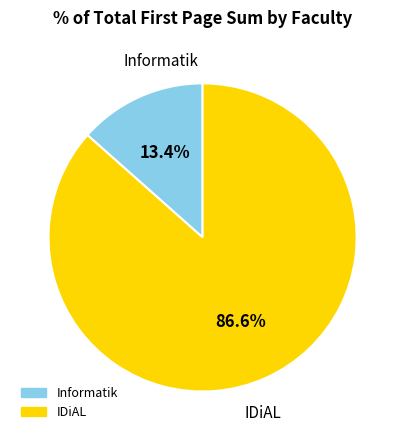

Is there a majority slice in this chart?

Yes